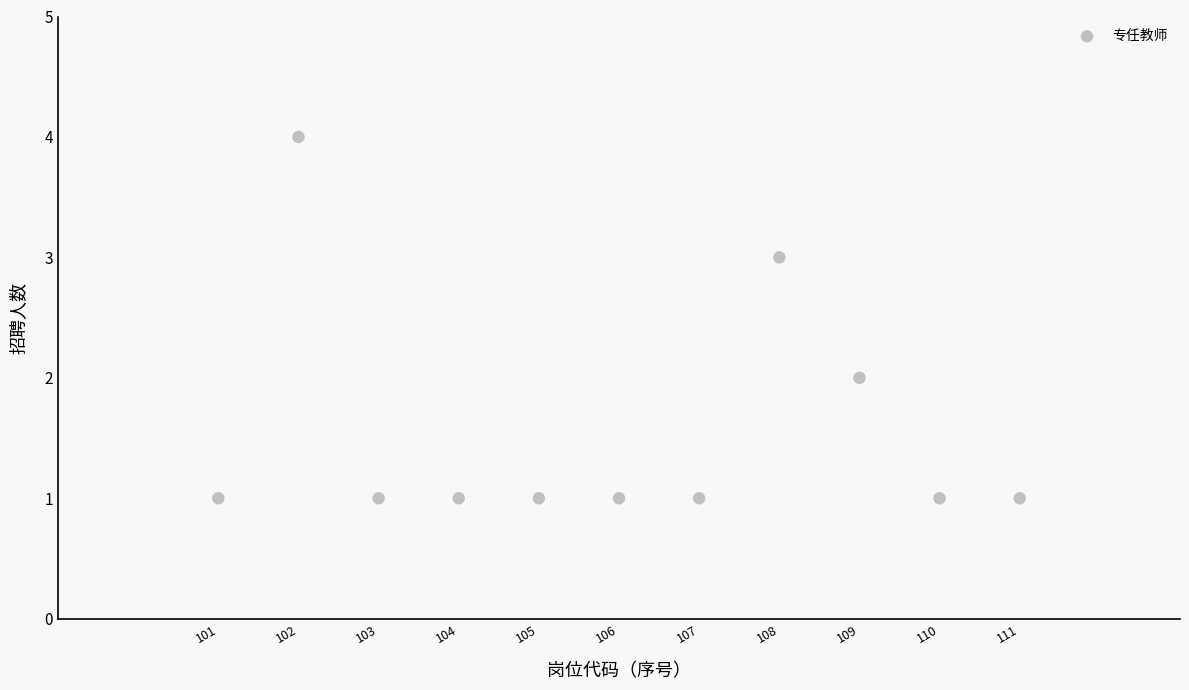

What is the average X value?

106